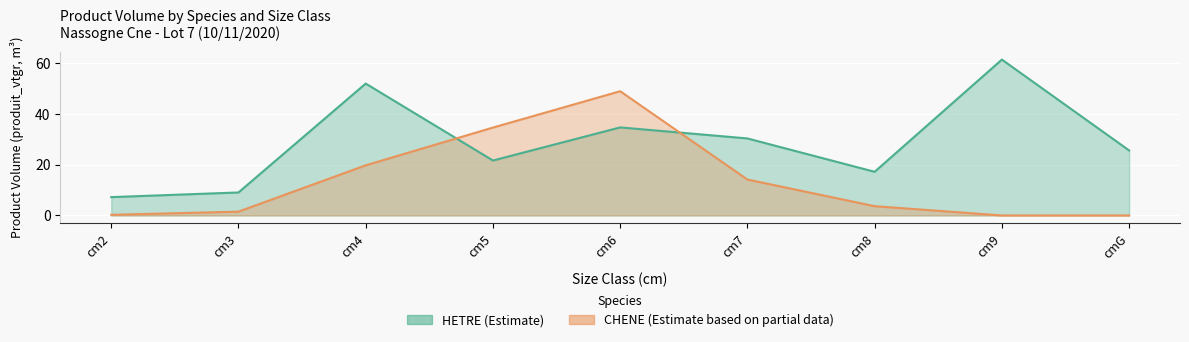

True or false: there are more than 0 points higher than both neighbors.

True